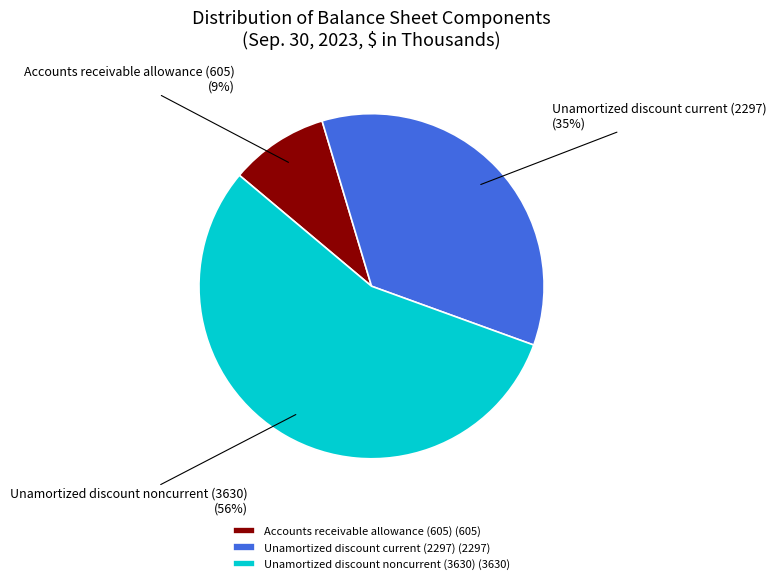

The Accounts receivable allowance (605) slice represents 17% of the pie. True or false?

False